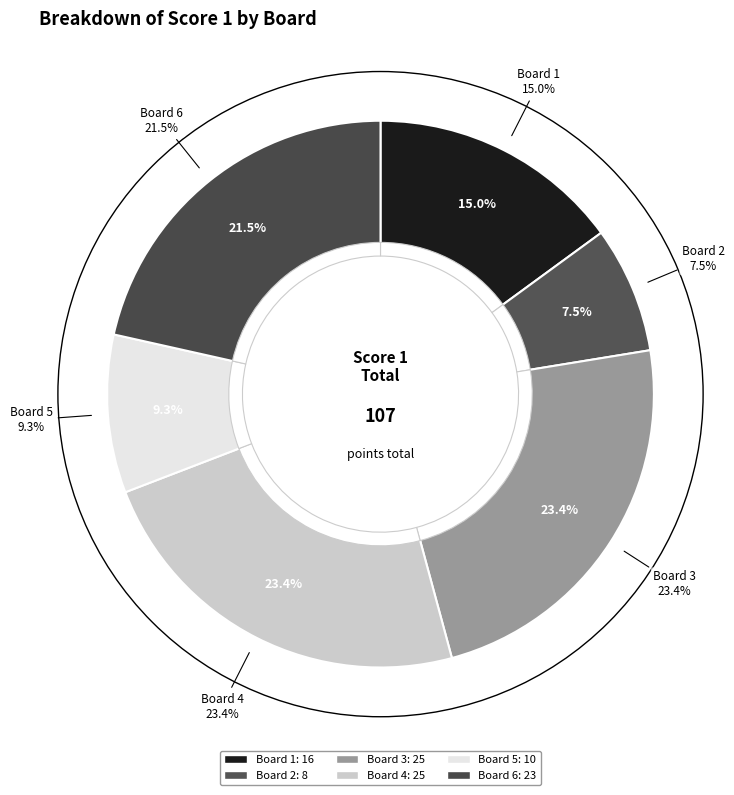

Between Board 3 and Board 4, which is larger?

Board 3